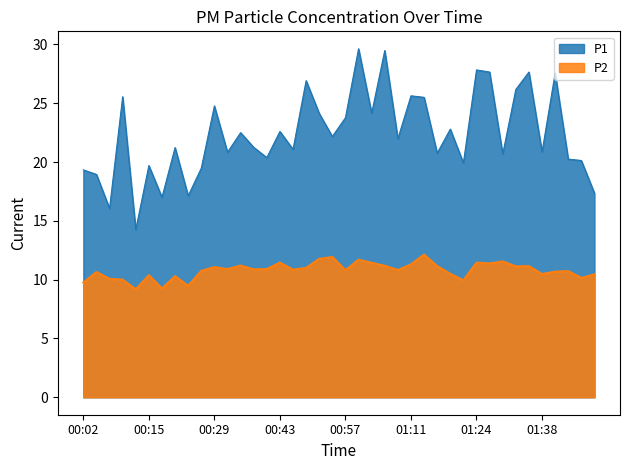

True or false: P1 has a value of 17.1 at 00:24.

True